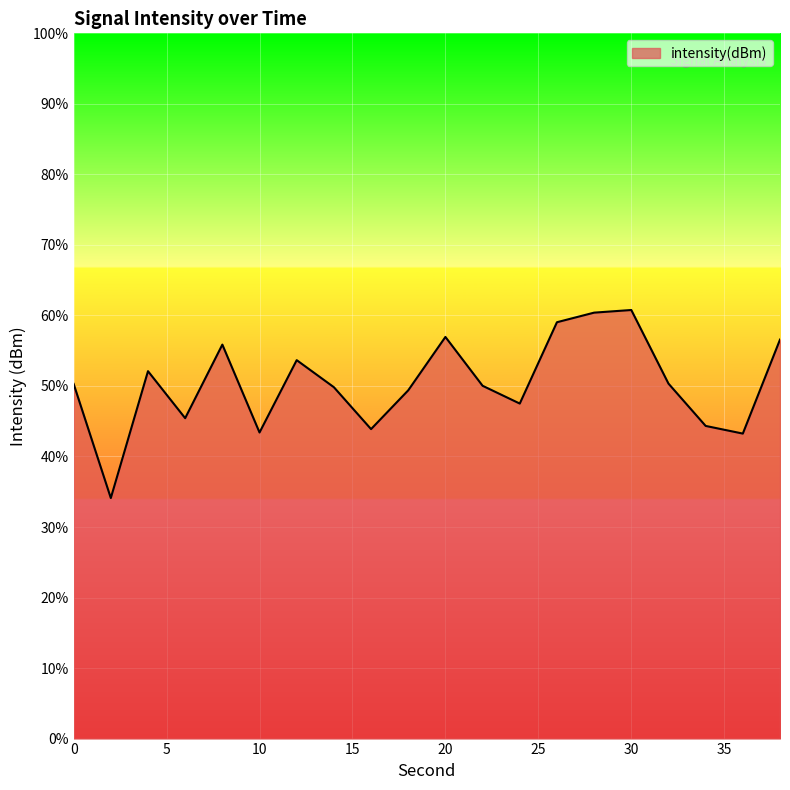

What is the value of the 14th point from the left?

-123.2